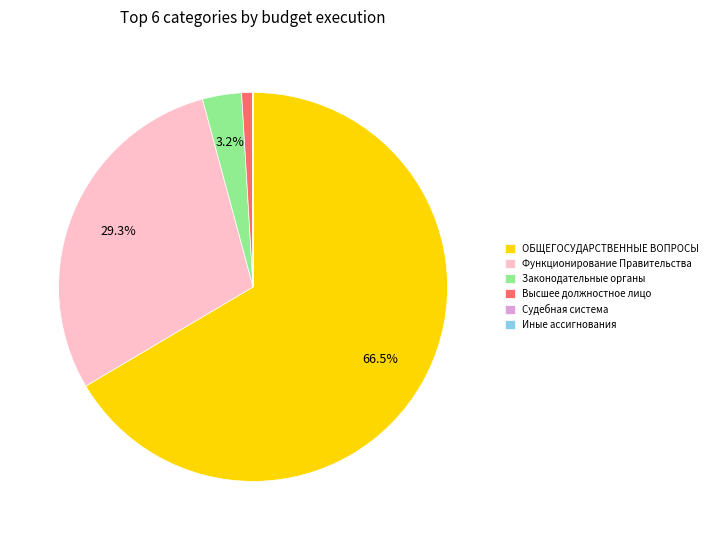

Approximately how many times larger is the value at Функционирование Правительства compared to ОБЩЕГОСУДАРСТВЕННЫЕ ВОПРОСЫ?

0.4